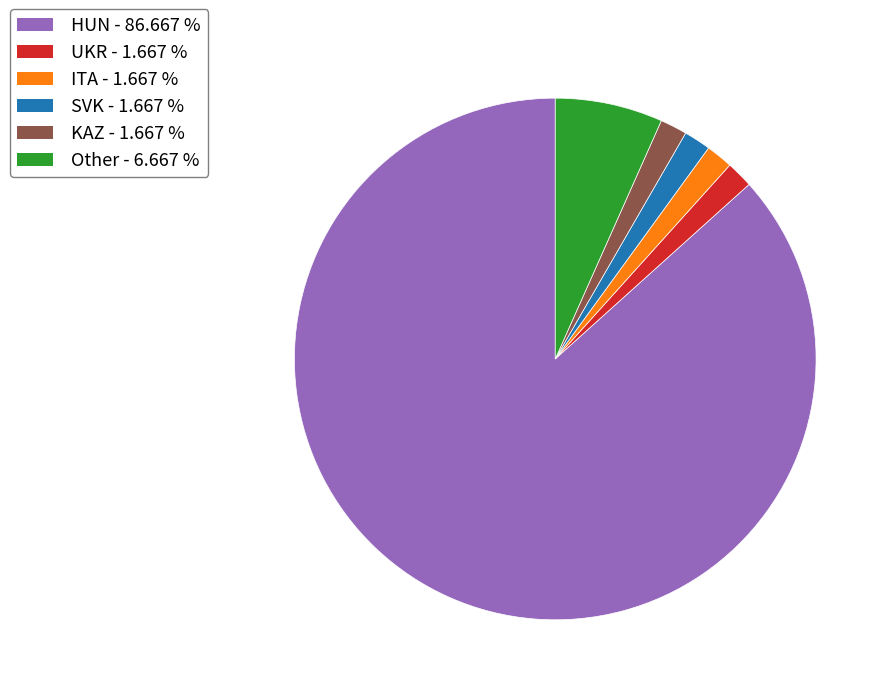

Which category has the biggest portion of the pie?

HUN